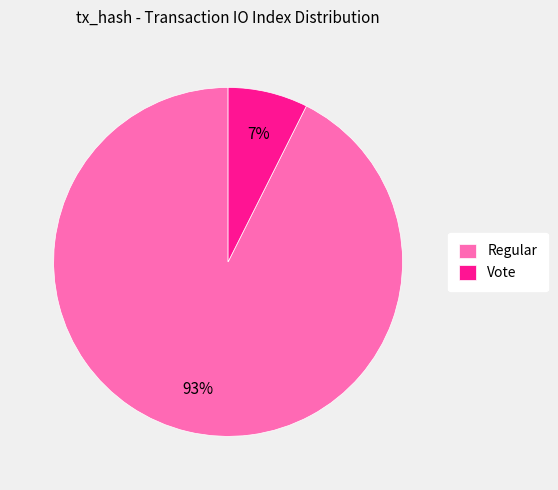

Is there a majority slice in this chart?

Yes